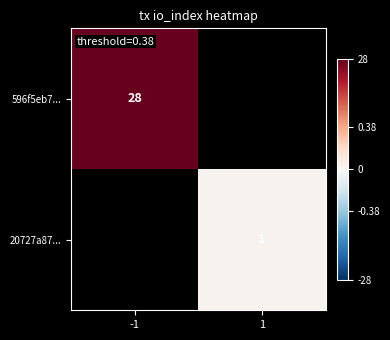

The value of 20727a87... at 1 is 2. True or false?

False